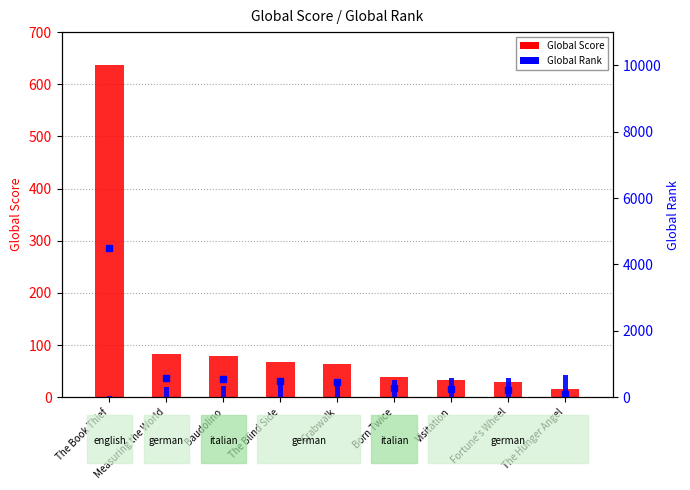

At which label does Global Score reach its peak?

The Book Thief